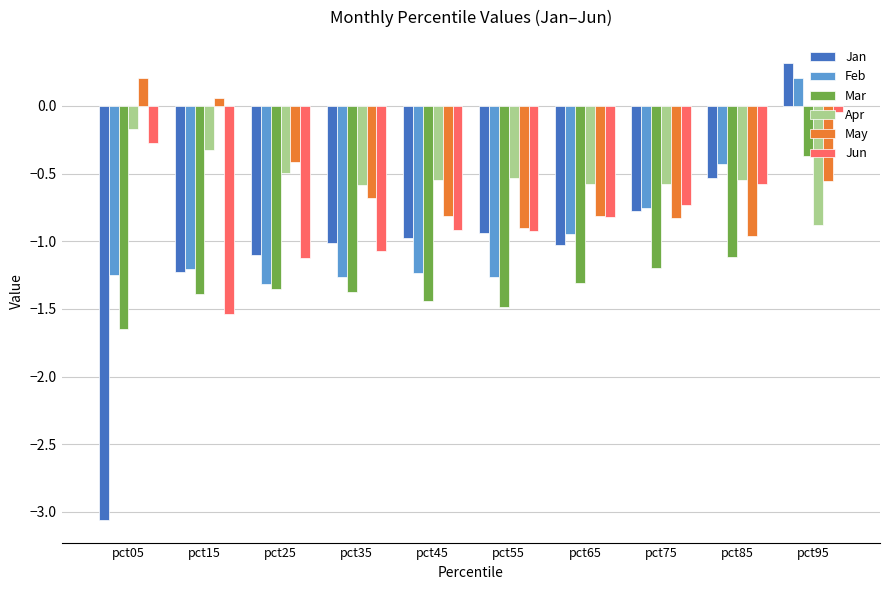

What is the value of the Feb bar at the 2nd from the left?

-1.2